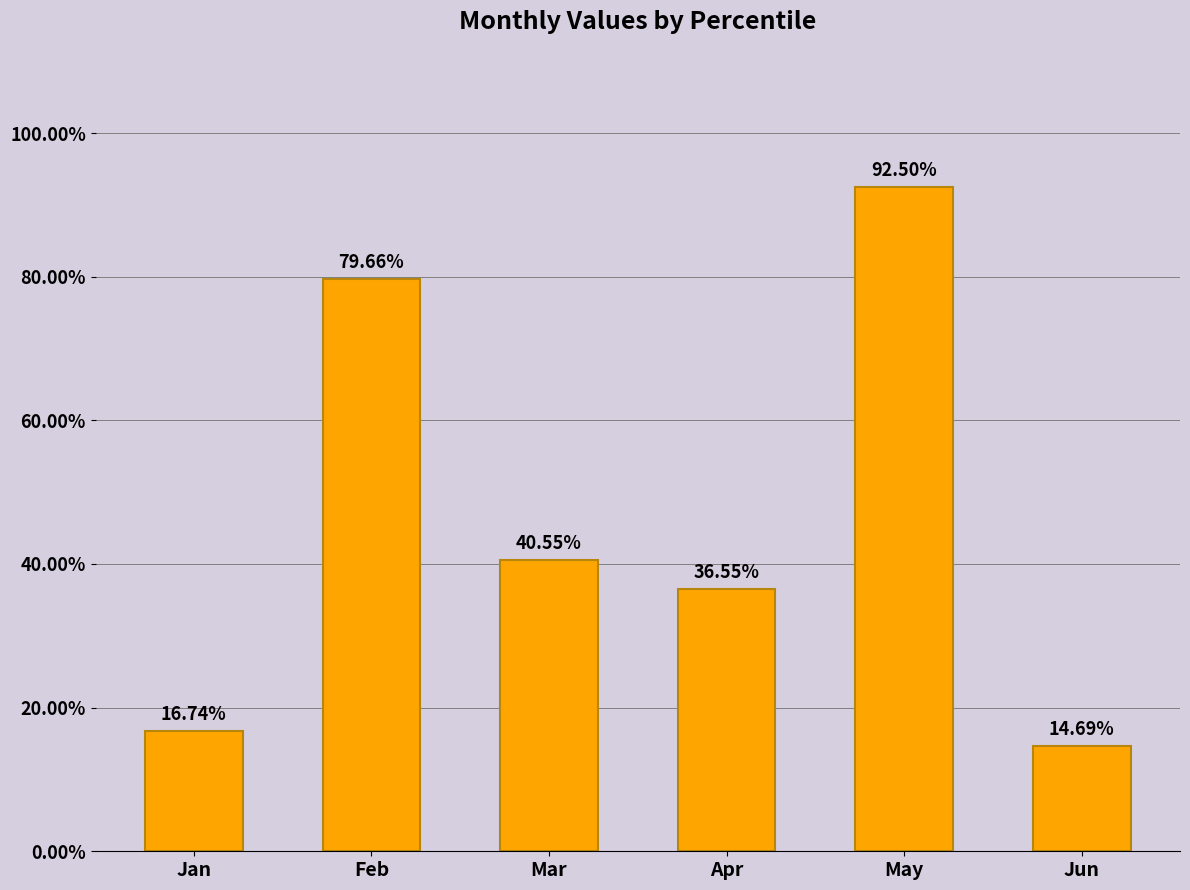

Does the chart contain any negative values?

No